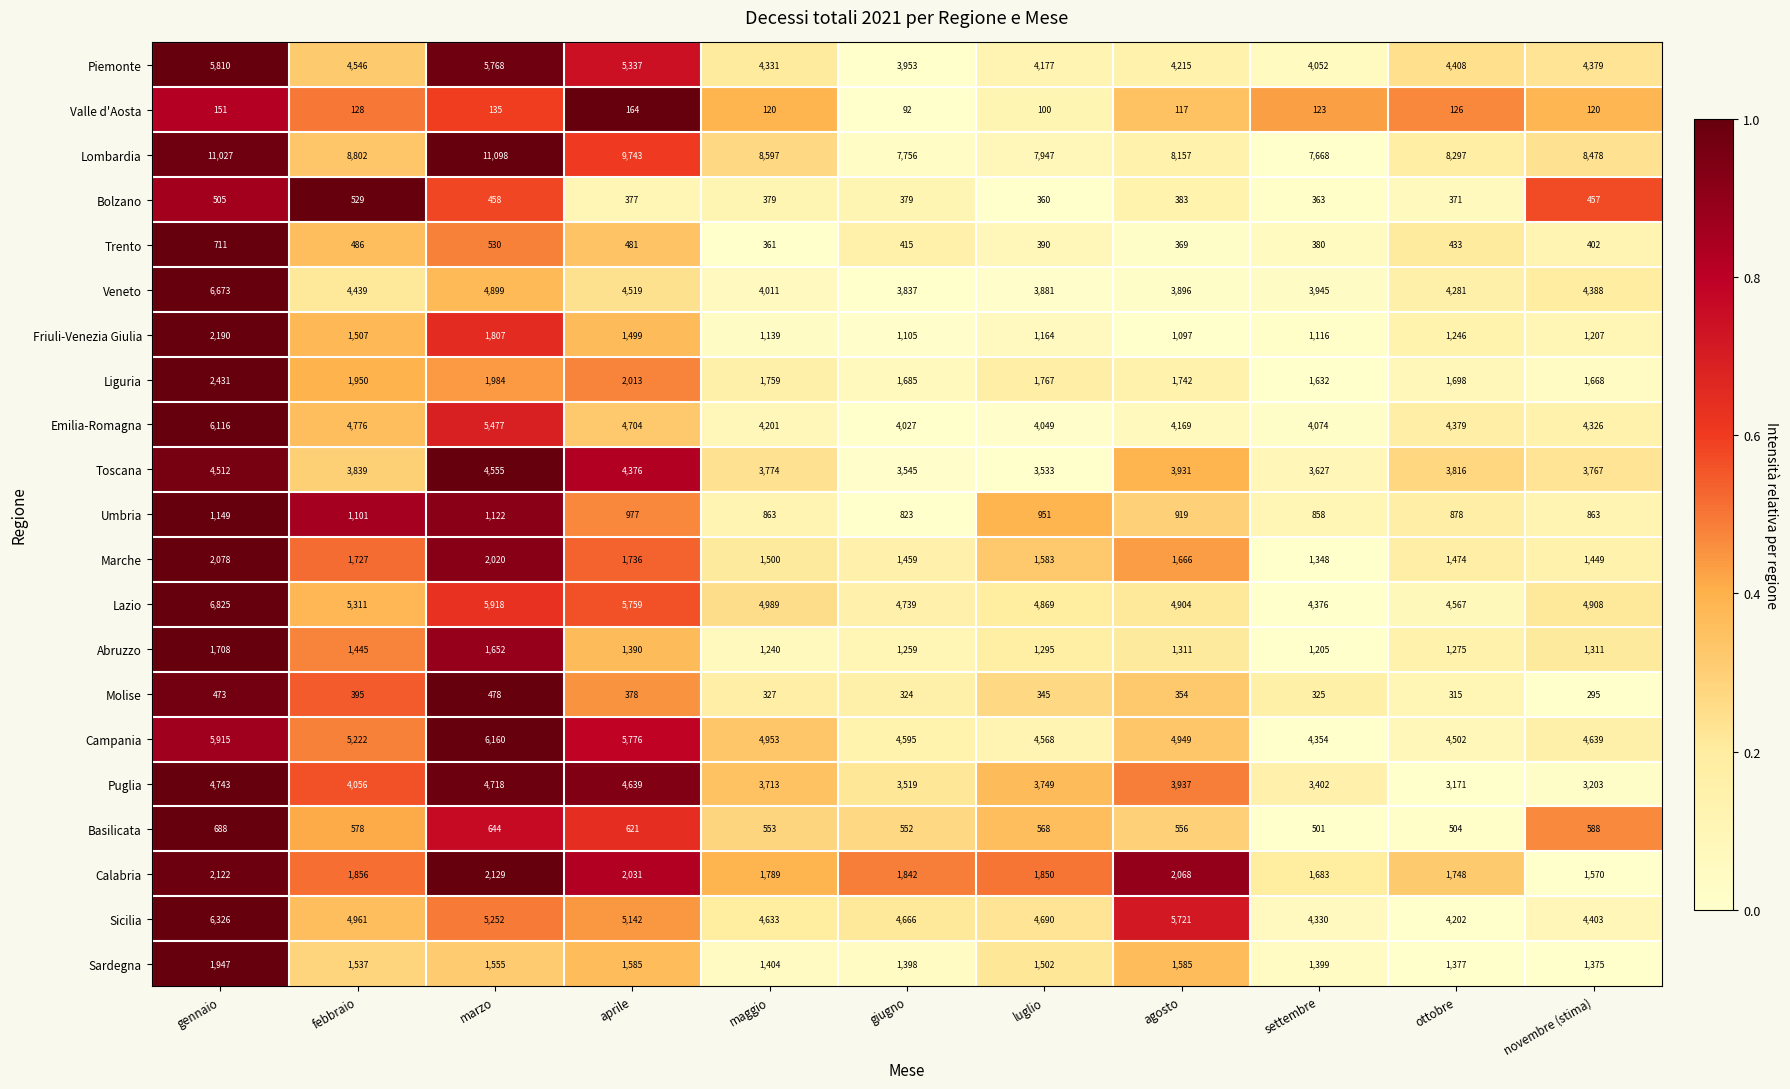

What is the total value across all series at novembre (stima)?

53796